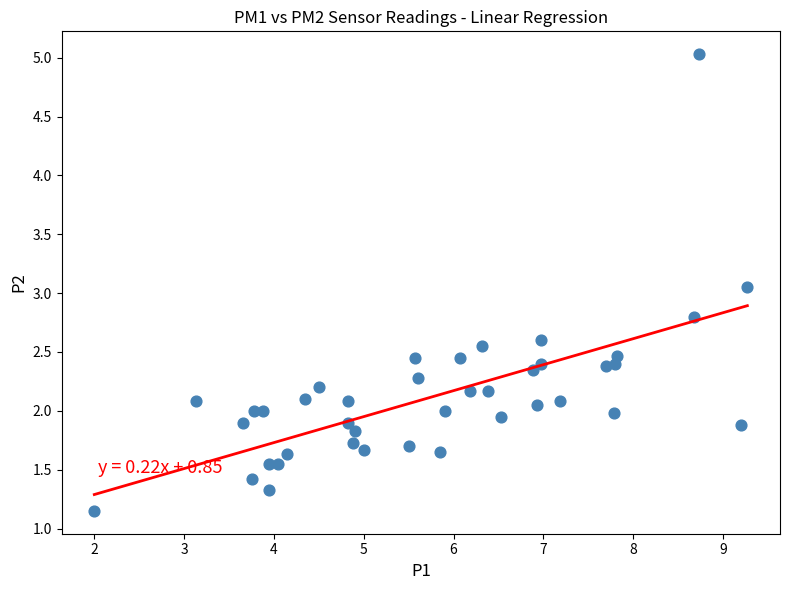

What is the range of Y values (max minus min)?

3.9